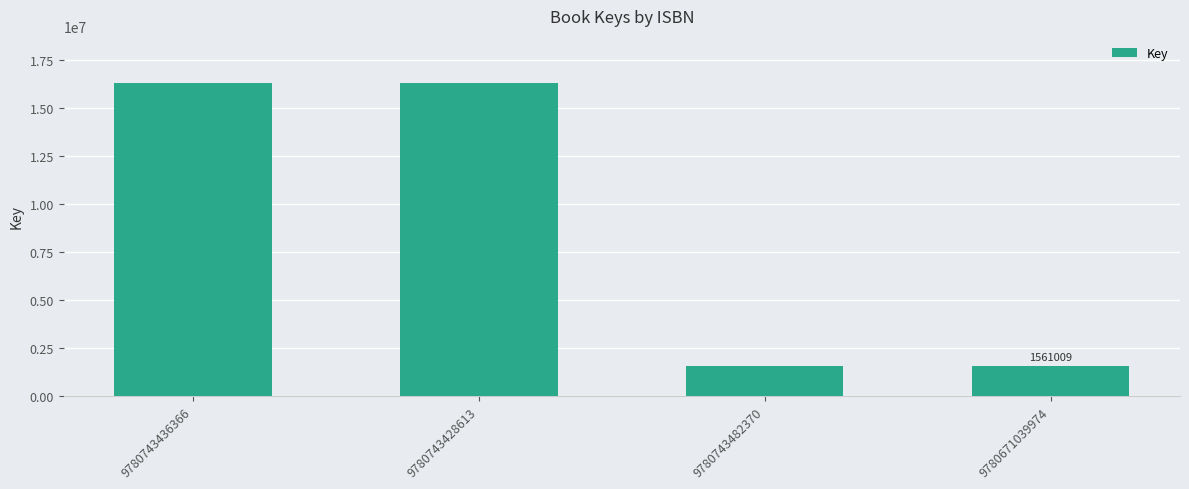

Approximately how many times larger is the value at 9780671039974 compared to 9780743482370?

1.0